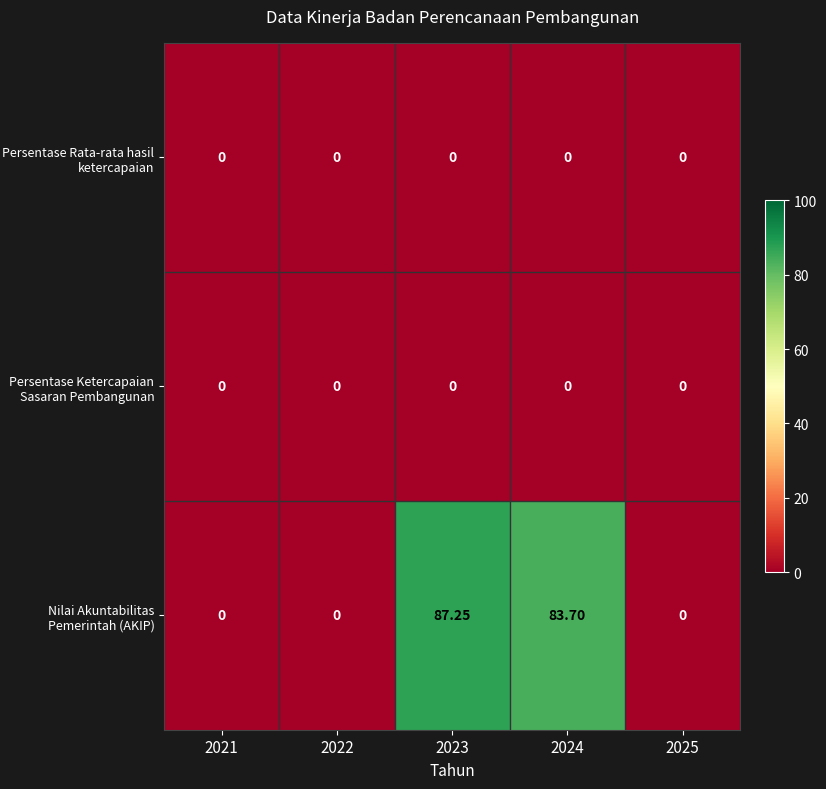

Between 2021 and 2024, which series saw the biggest shift?

Nilai Akuntabilitas Pemerintah (AKIP)